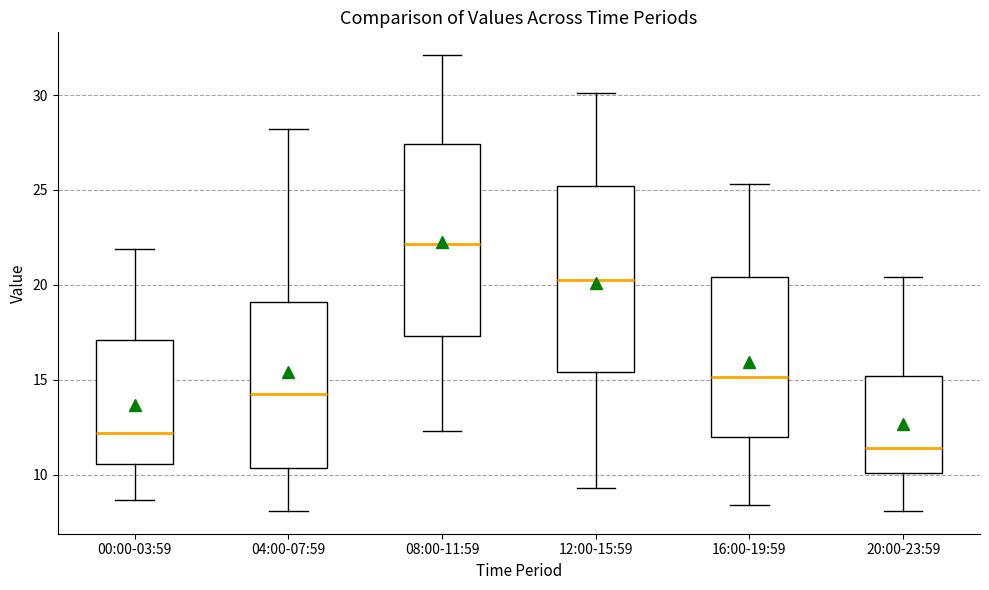

Reading left to right, transcribe this box plot: for each box, give where its median line is, the range the box spans, and where its two whiskers end, as read against the y-axis. The values are not printed on the chart, so give them approximately, as read against the axis.

00:00-03:59: median 12.0, box 10.5 to 17.0, whiskers 8.5 to 22.0
04:00-07:59: median 14.5, box 10.5 to 19.0, whiskers 8.0 to 28.0
08:00-11:59: median 22.0, box 17.5 to 27.5, whiskers 12.5 to 32.0
12:00-15:59: median 20.5, box 15.5 to 25.0, whiskers 9.5 to 30.0
16:00-19:59: median 15.0, box 12.0 to 20.5, whiskers 8.5 to 25.5
20:00-23:59: median 11.5, box 10.0 to 15.0, whiskers 8.0 to 20.5